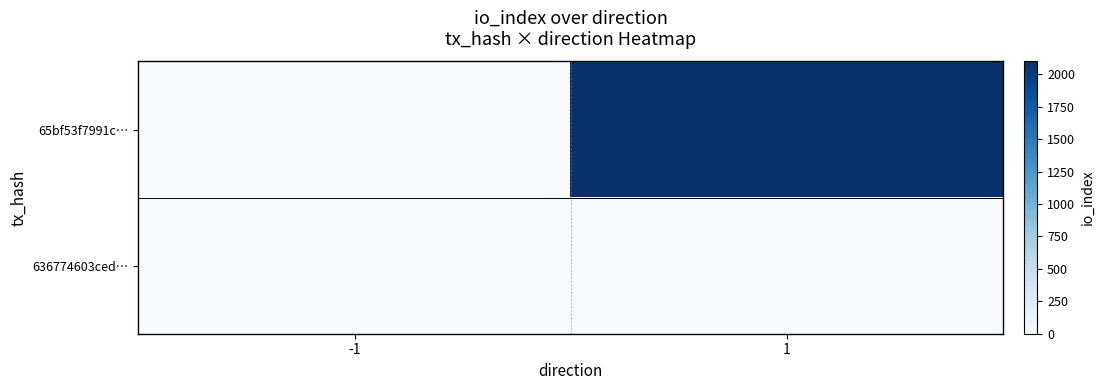

Which series changed the most between -1 and 1?

65bf53f7991c…